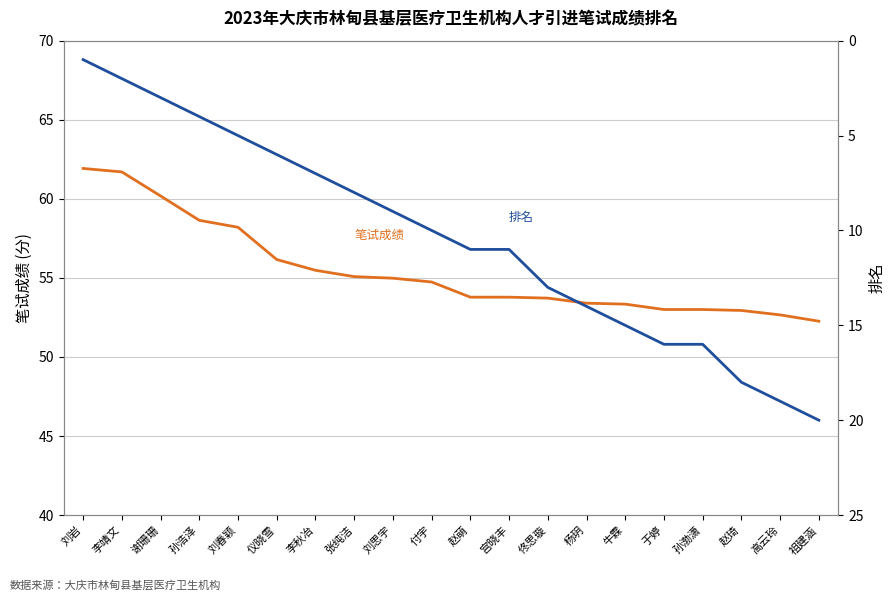

Between 刘岩 and 佟思璇, which series saw the biggest shift?

排名